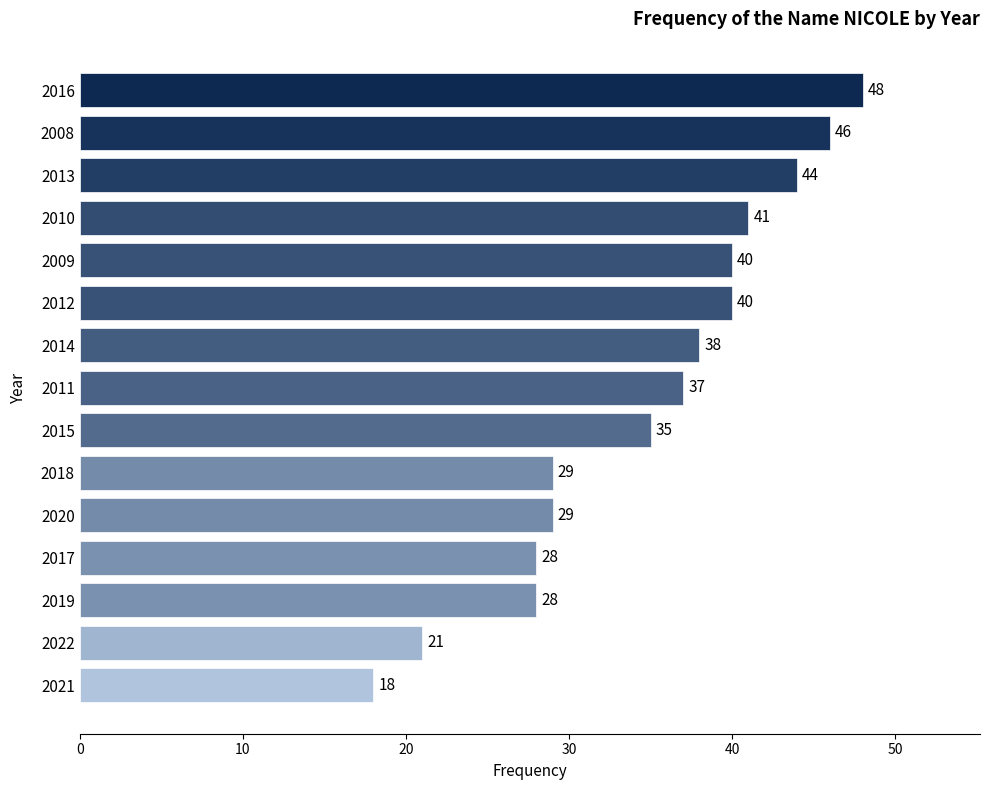

What is the sum of the values at 2011 and 2013?

81